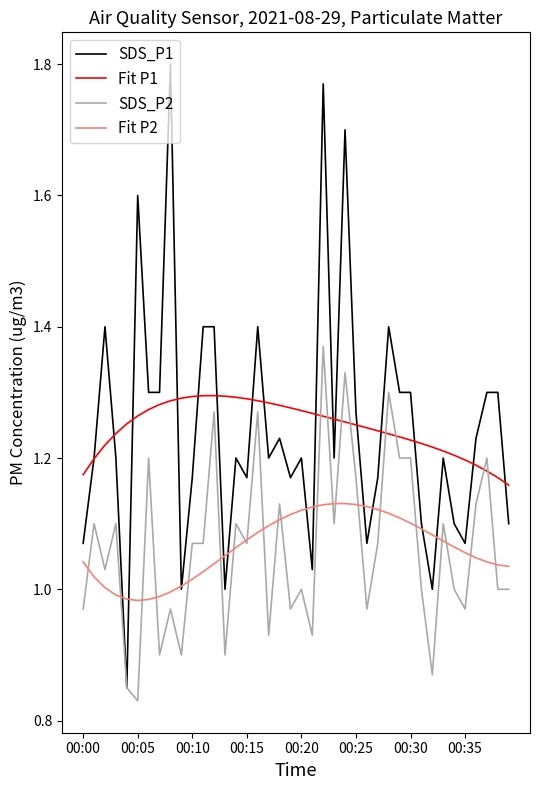

List the series in order of their peak value, highest first.

SDS_P1, SDS_P2, Fit P1, Fit P2